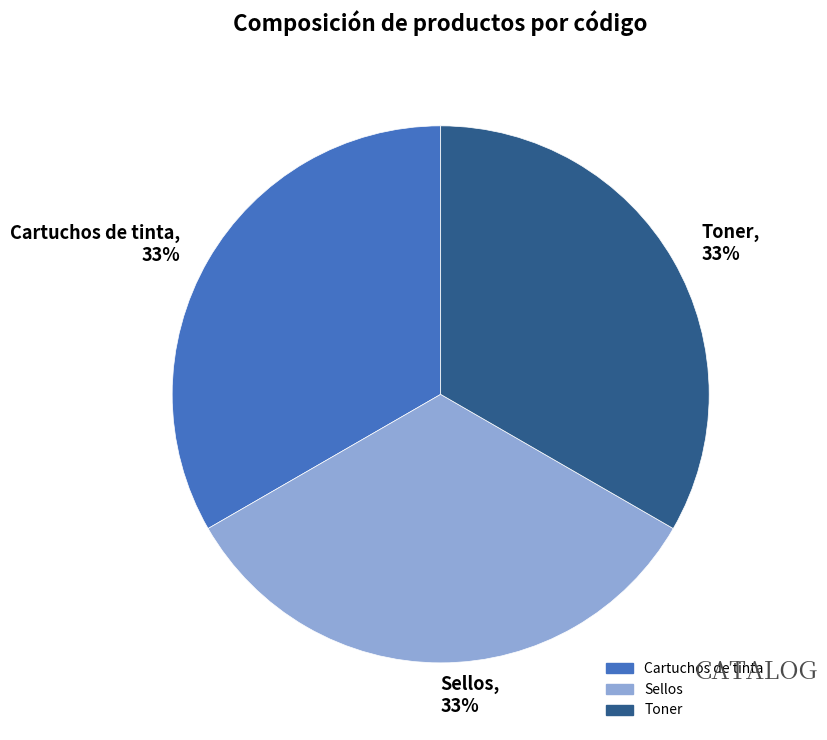

To the nearest percent, what is the average slice percentage?

33%